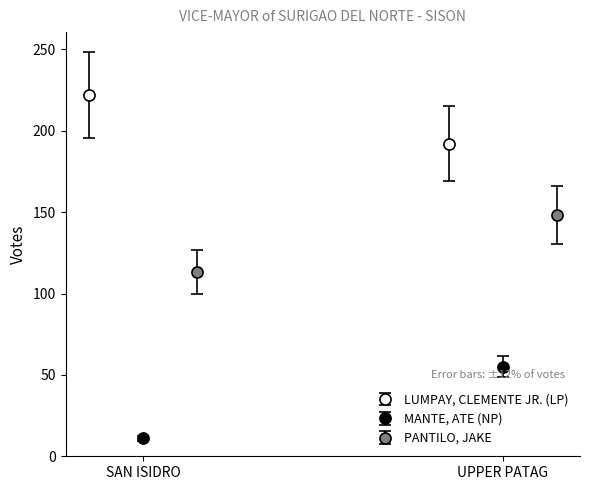

What is the difference between the maximum and minimum values in the MANTE, ATE (NP) series?

44